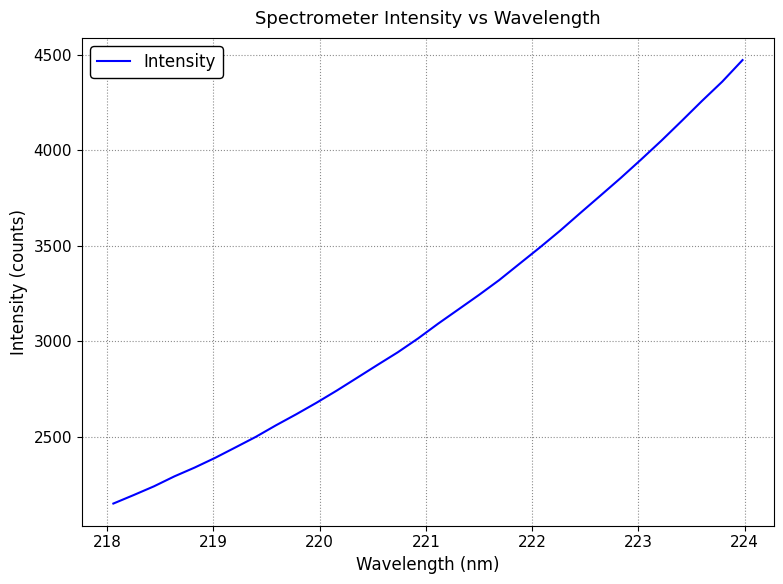

What is the greatest value displayed?

4471.1